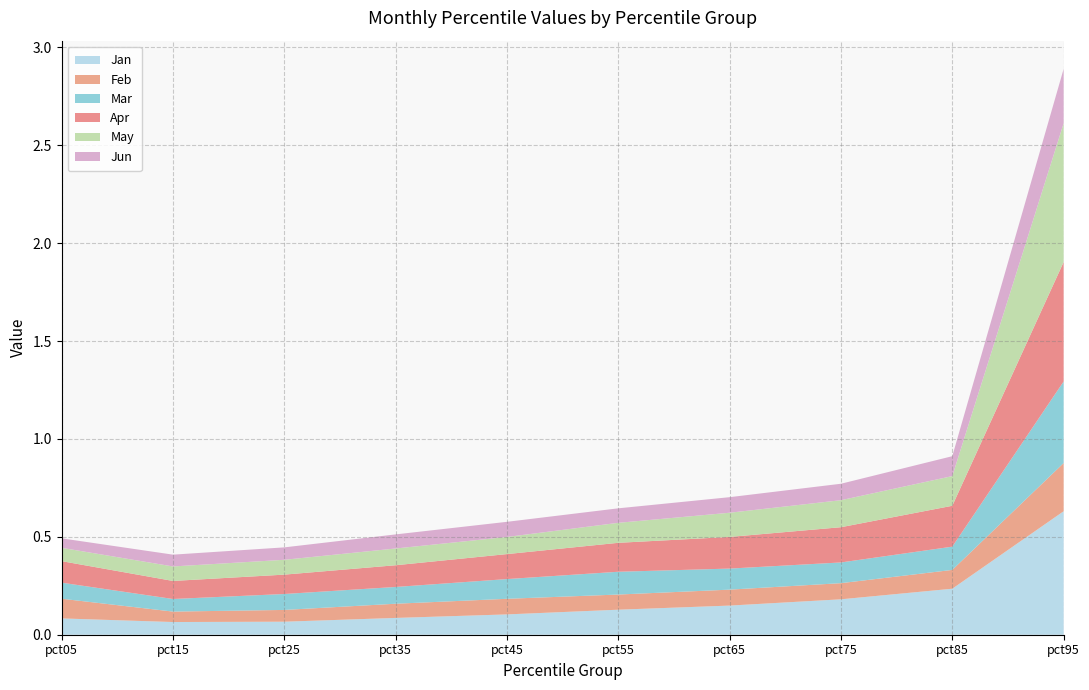

Reading left to right, what are all the values shown in this chart?

Jan: 0.1	0.1	0.1	0.1	0.1	0.1	0.1	0.2	0.2	0.6
Feb: 0.1	0.1	0.1	0.1	0.1	0.1	0.1	0.1	0.1	0.2
Mar: 0.1	0.1	0.1	0.1	0.1	0.1	0.1	0.1	0.1	0.4
Apr: 0.1	0.1	0.1	0.1	0.1	0.1	0.2	0.2	0.2	0.6
May: 0.1	0.1	0.1	0.1	0.1	0.1	0.1	0.1	0.2	0.7
Jun: 0.0	0.1	0.1	0.1	0.1	0.1	0.1	0.1	0.1	0.3